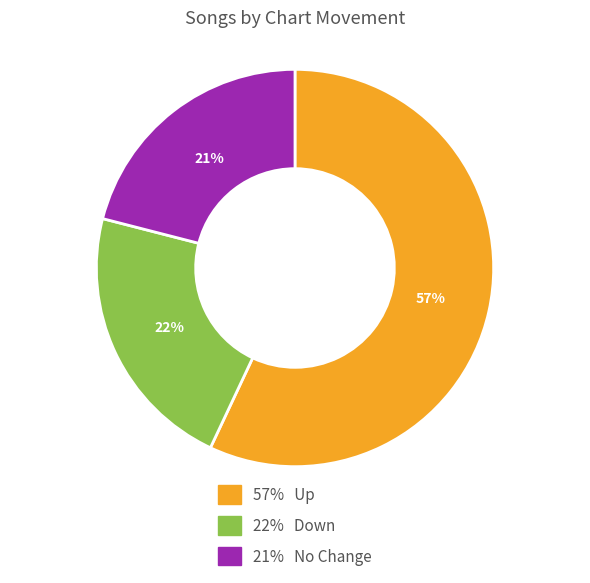

To the nearest percent, what is the difference between the largest and smallest slice percentages?

36%